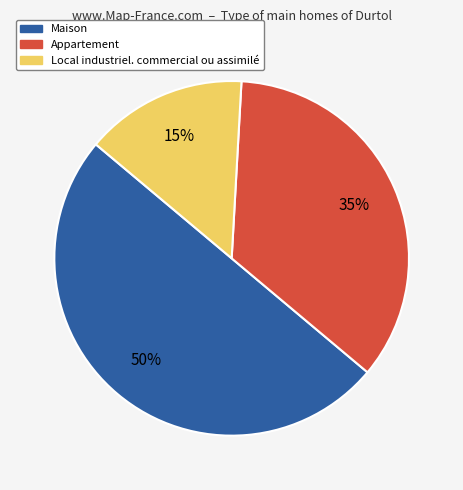

The Appartement slice represents 35% of the pie. True or false?

True